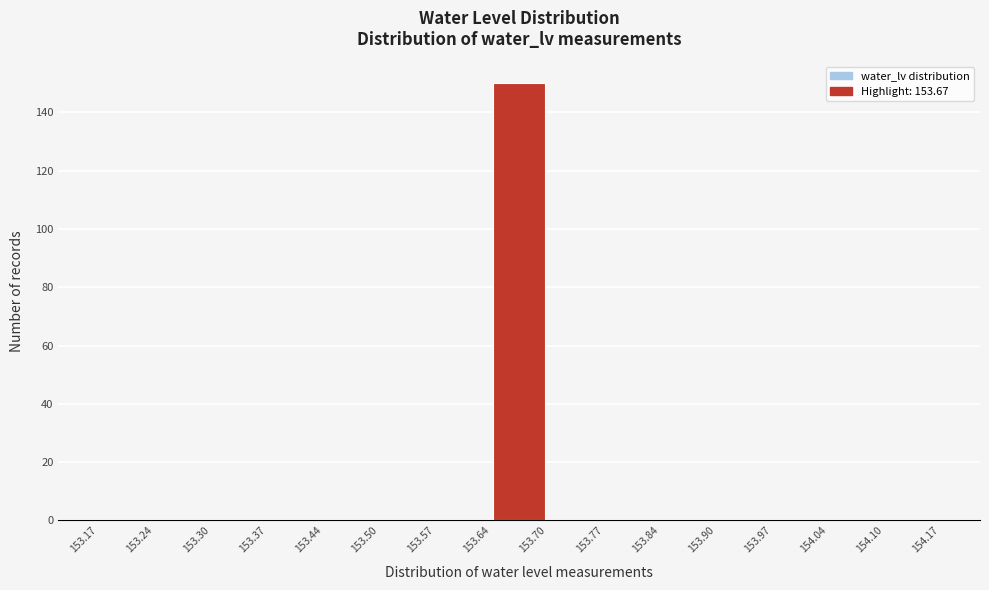

Reading left to right, list every bar in this chart as the range it spans on the x-axis followed by its height. The values are not printed on the chart, so give them approximately, as read against the axis.

153.17 to 153.24: 0
153.24 to 153.30: 0
153.30 to 153.37: 0
153.37 to 153.44: 0
153.44 to 153.50: 0
153.50 to 153.57: 0
153.57 to 153.64: 0
153.64 to 153.70: 150
153.70 to 153.77: 0
153.77 to 153.84: 0
153.84 to 153.90: 0
153.90 to 153.97: 0
153.97 to 154.04: 0
154.04 to 154.10: 0
154.10 to 154.17: 0